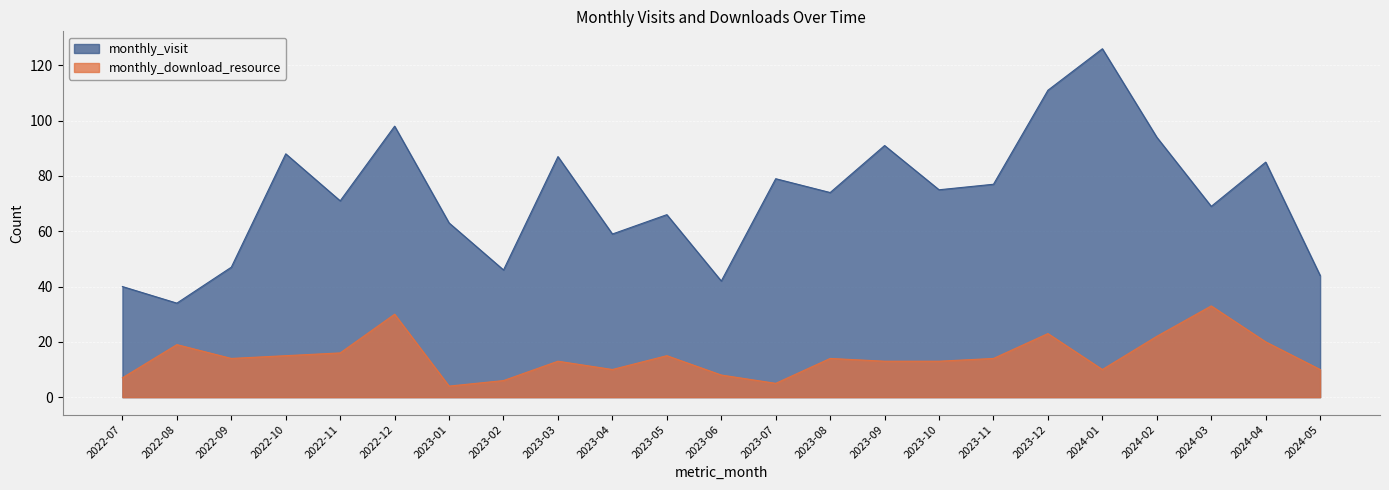

Count the number of data series in this chart.

2